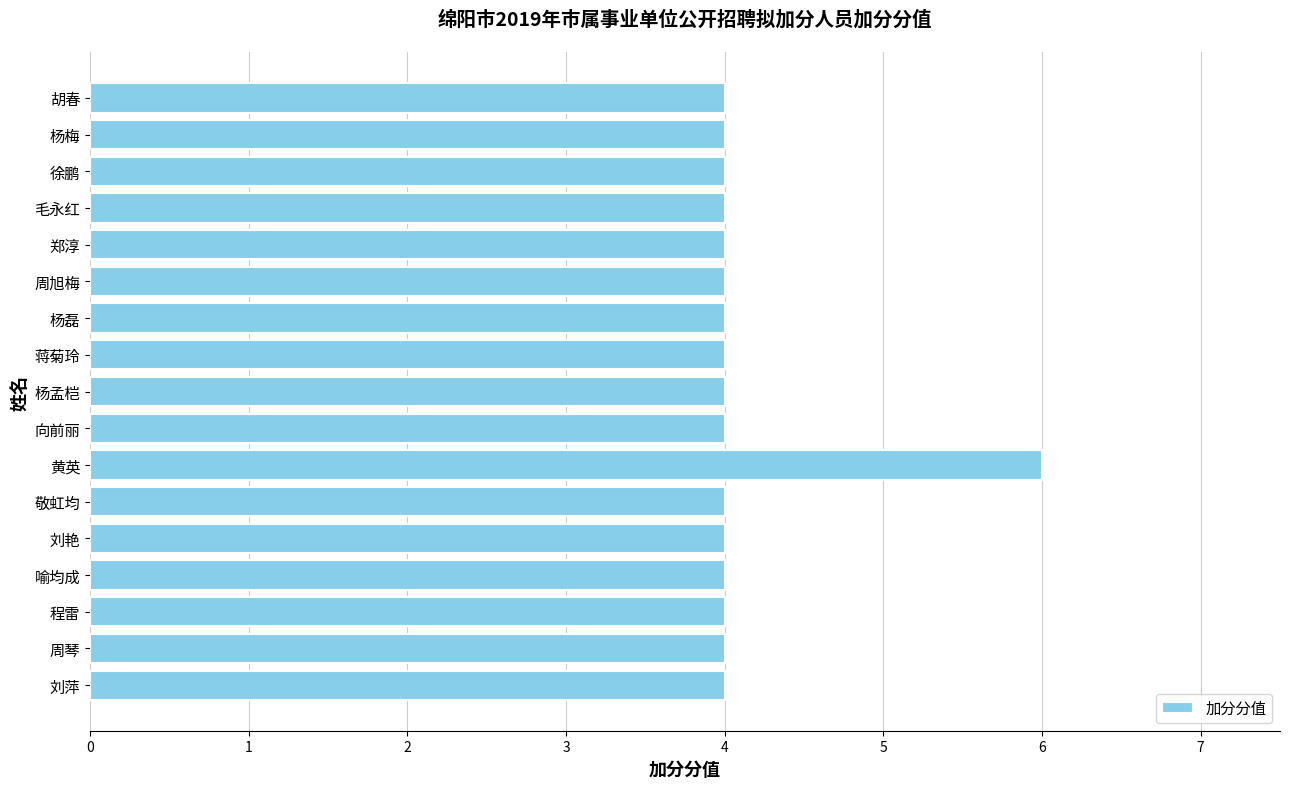

What is the value of the 5th bar from the top?

4